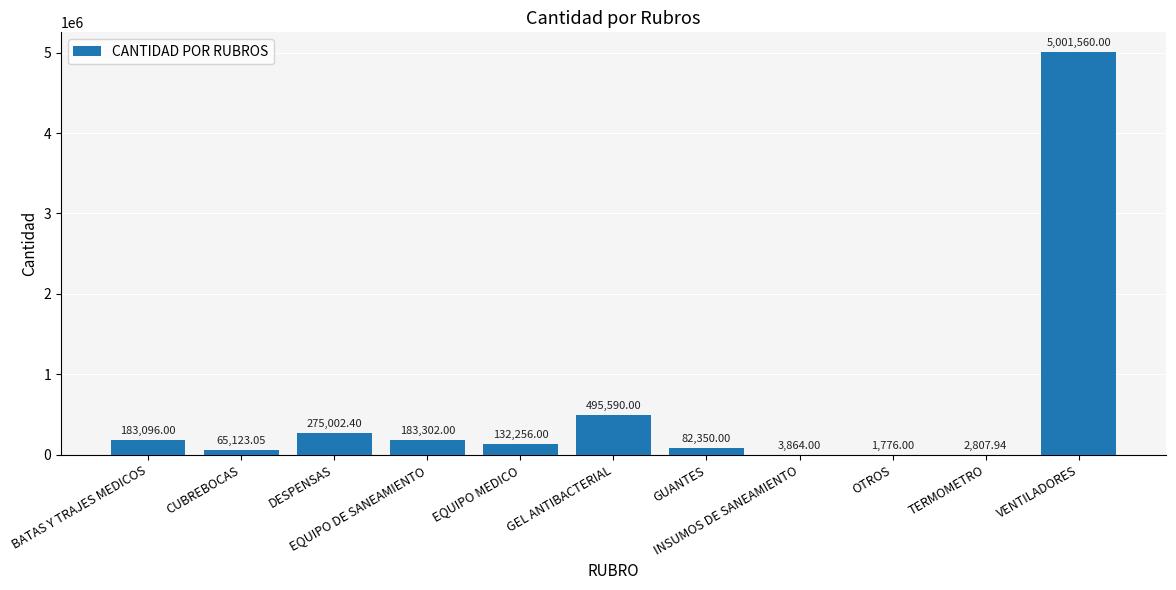

Reading left to right, what are all the values shown in this chart?

BATAS Y TRAJES MEDICOS=183096.0	CUBREBOCAS=65123.1	DESPENSAS=275002.4	EQUIPO DE SANEAMIENTO=183302.0	EQUIPO MEDICO=132256.0	GEL ANTIBACTERIAL=495590.0	GUANTES=82350.0	INSUMOS DE SANEAMIENTO=3864.0	OTROS=1776.0	TERMOMETRO=2807.9	VENTILADORES=5001560.0